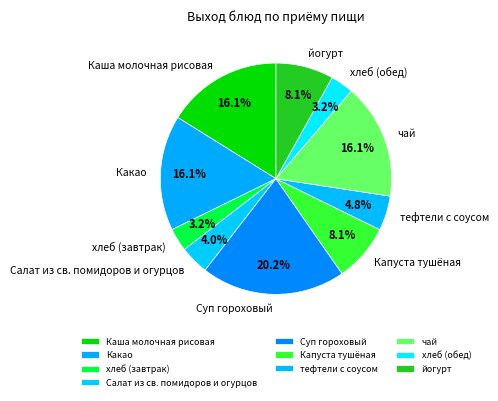

Which slice is the largest?

Суп гороховый